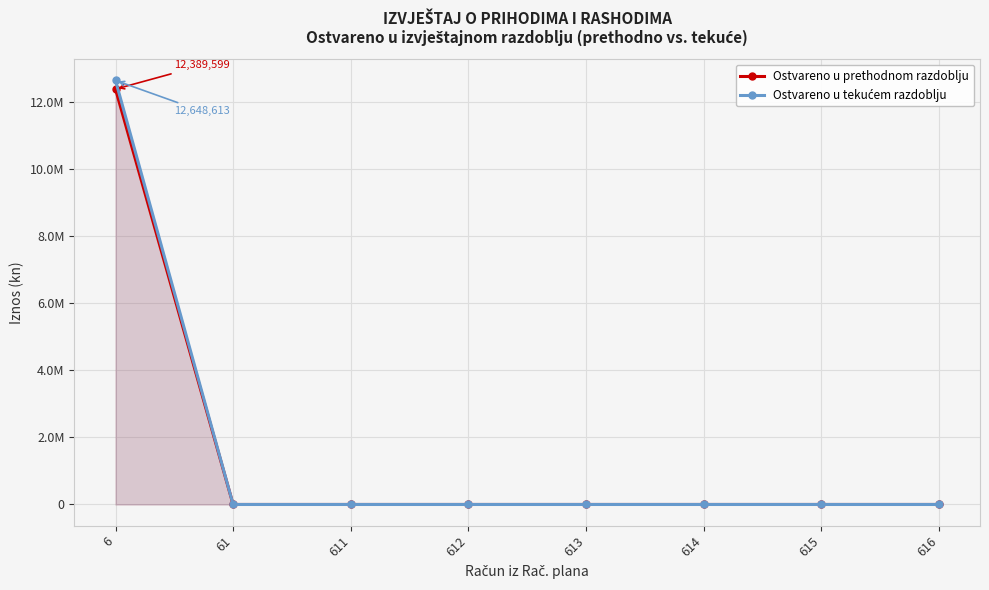

Reading right to left, list all the values displayed in this chart.

Ostvareno u prethodnom razdoblju: 616=0.0	615=0.0	614=0.0	613=0.0	612=0.0	611=0.0	61=0.0	6=12389599.0
Ostvareno u tekućem razdoblju: 616=0.0	615=0.0	614=0.0	613=0.0	612=0.0	611=0.0	61=0.0	6=12648612.6